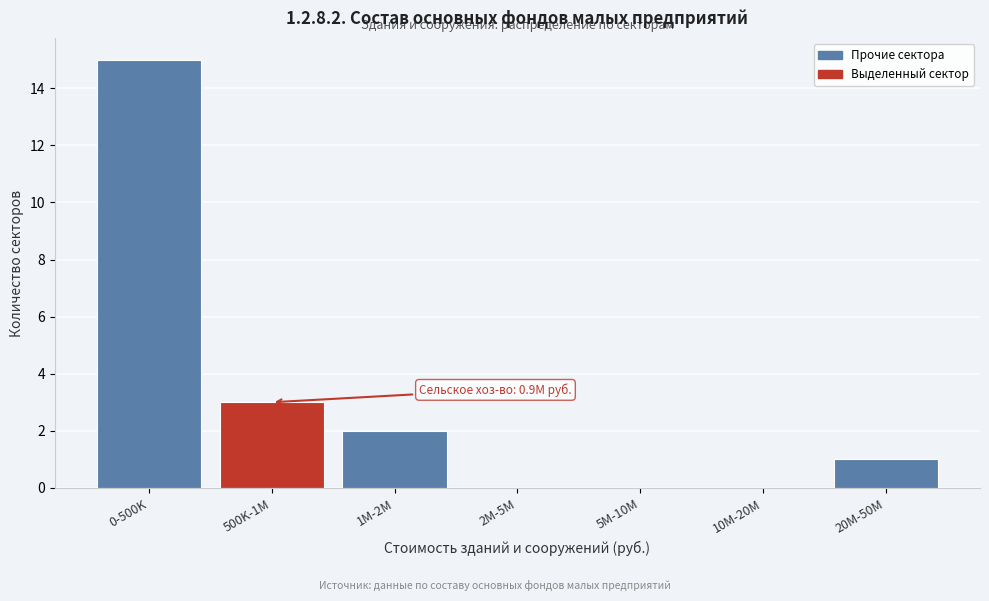

Reading right to left, transcribe all the data shown in this chart.

20M-50M=1	10M-20M=0	5M-10M=0	2M-5M=0	1M-2M=2	500K-1M=3	0-500K=15